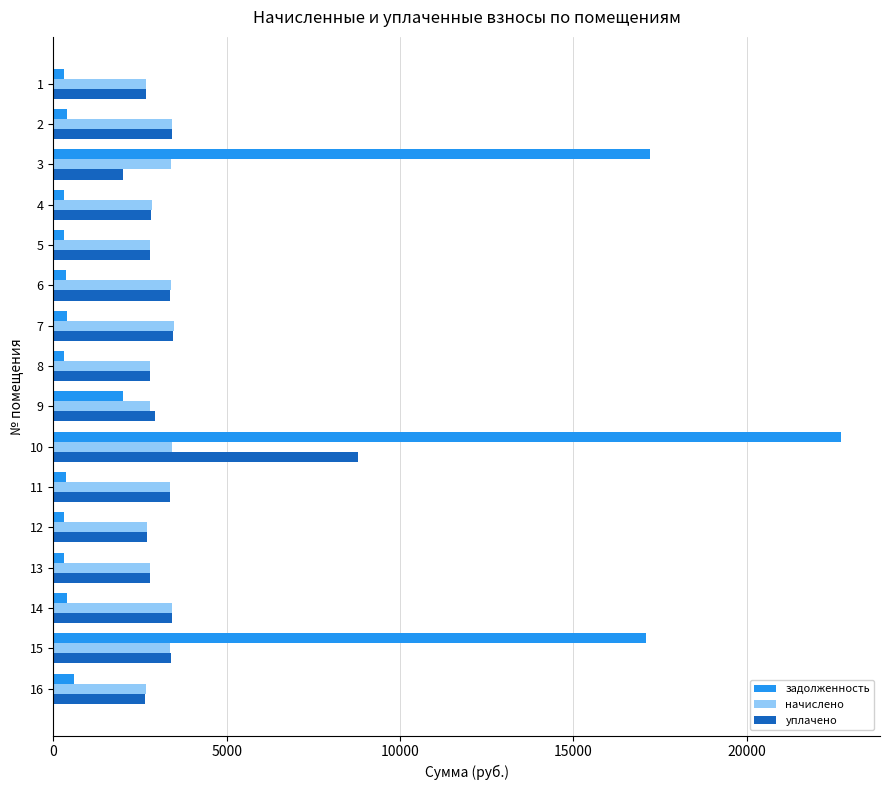

What are all the series names shown in the legend?

задолженность, начислено, уплачено